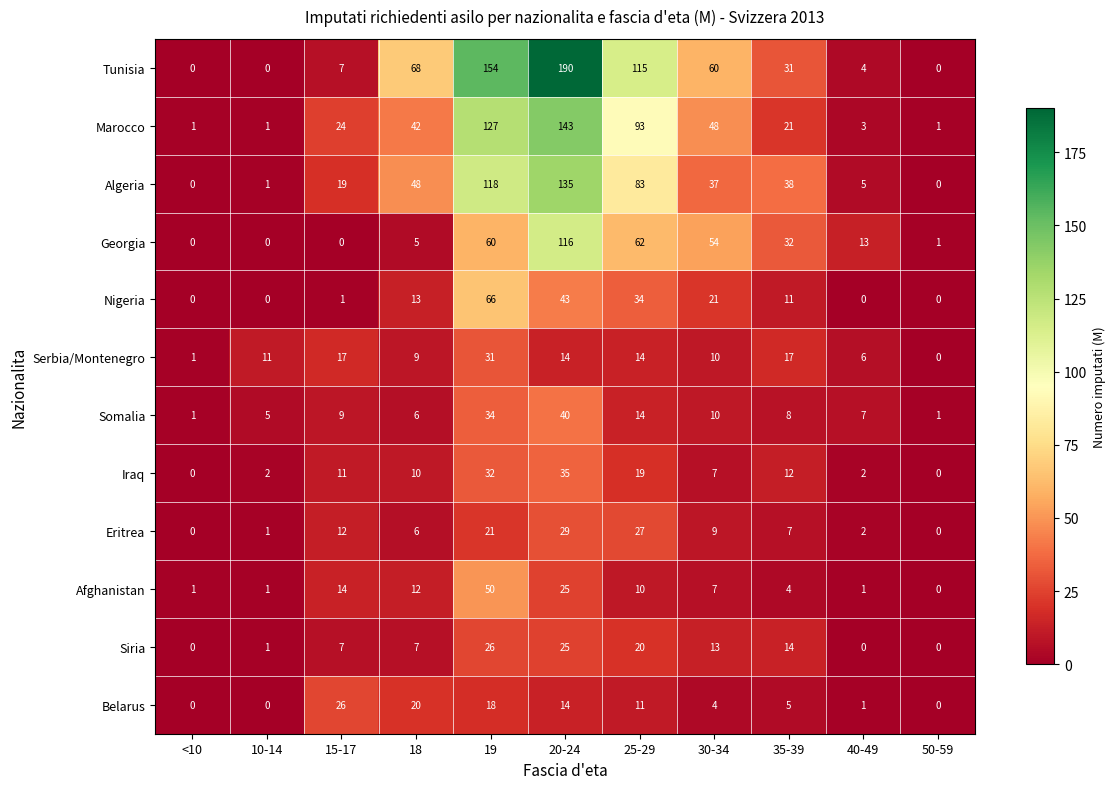

What is the maximum value shown in the chart?

190